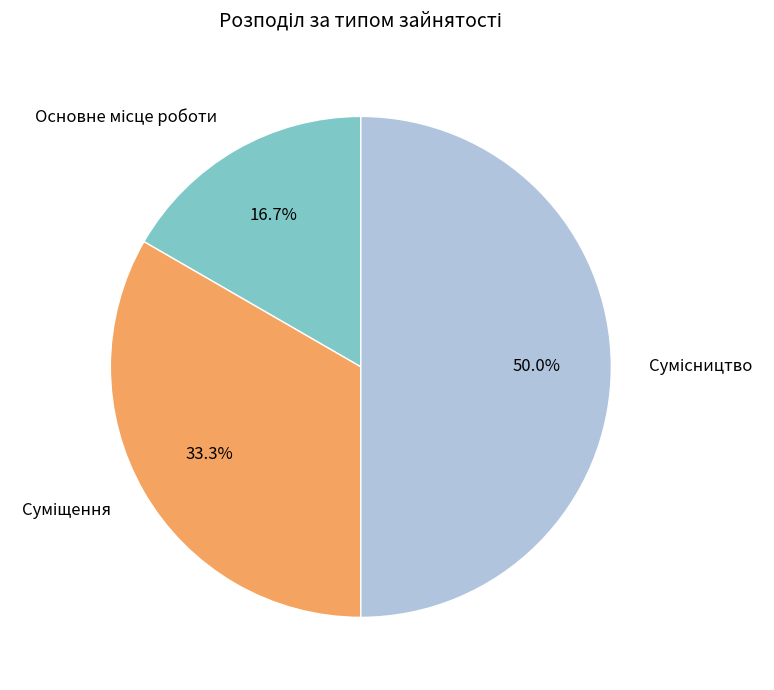

Count the number of slices in the pie.

3